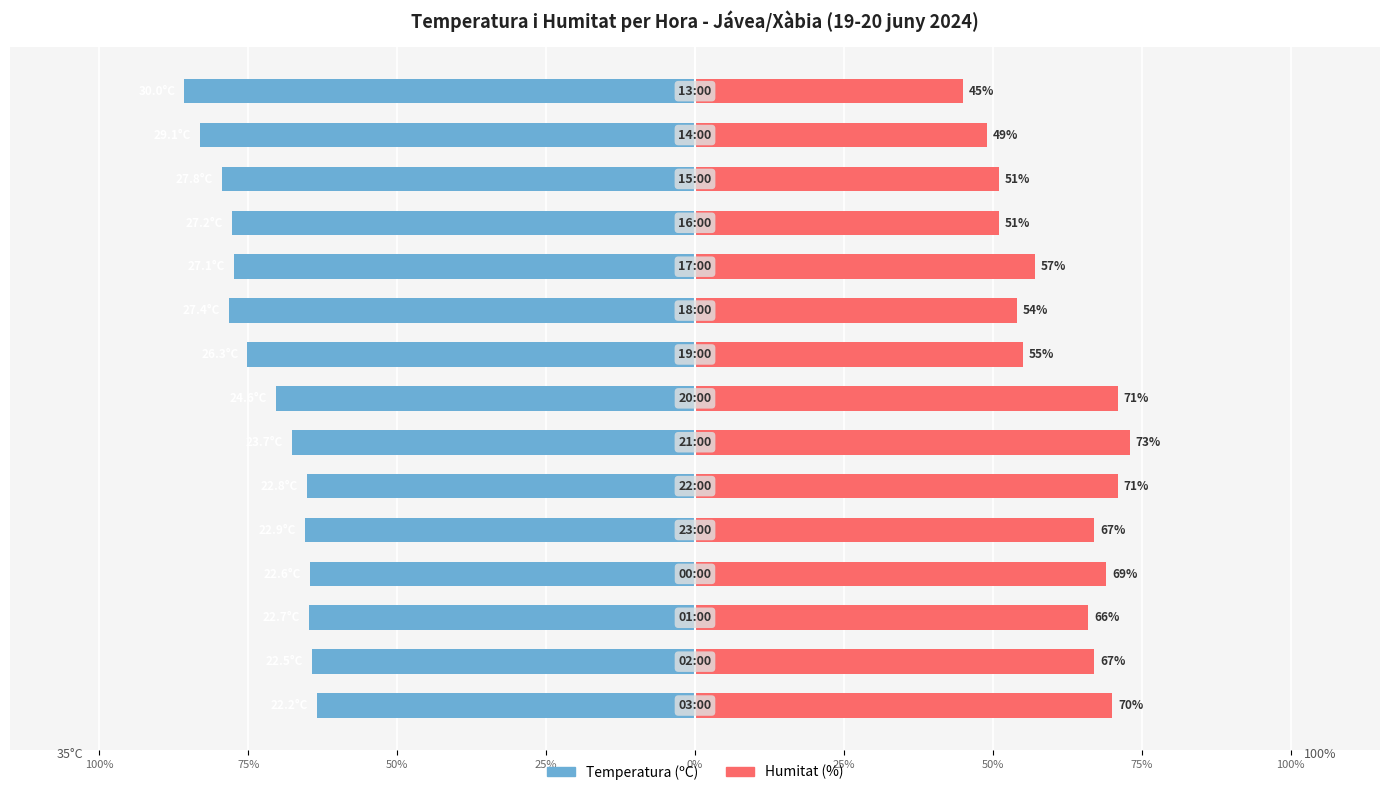

Reading left to right, what are all the values shown in this chart?

Temperatura (ºC): -63.4	-64.3	-64.9	-64.6	-65.4	-65.1	-67.7	-70.3	-75.1	-78.3	-77.4	-77.7	-79.4	-83.1	-85.7
Humitat (%): 70.0	67.0	66.0	69.0	67.0	71.0	73.0	71.0	55.0	54.0	57.0	51.0	51.0	49.0	45.0